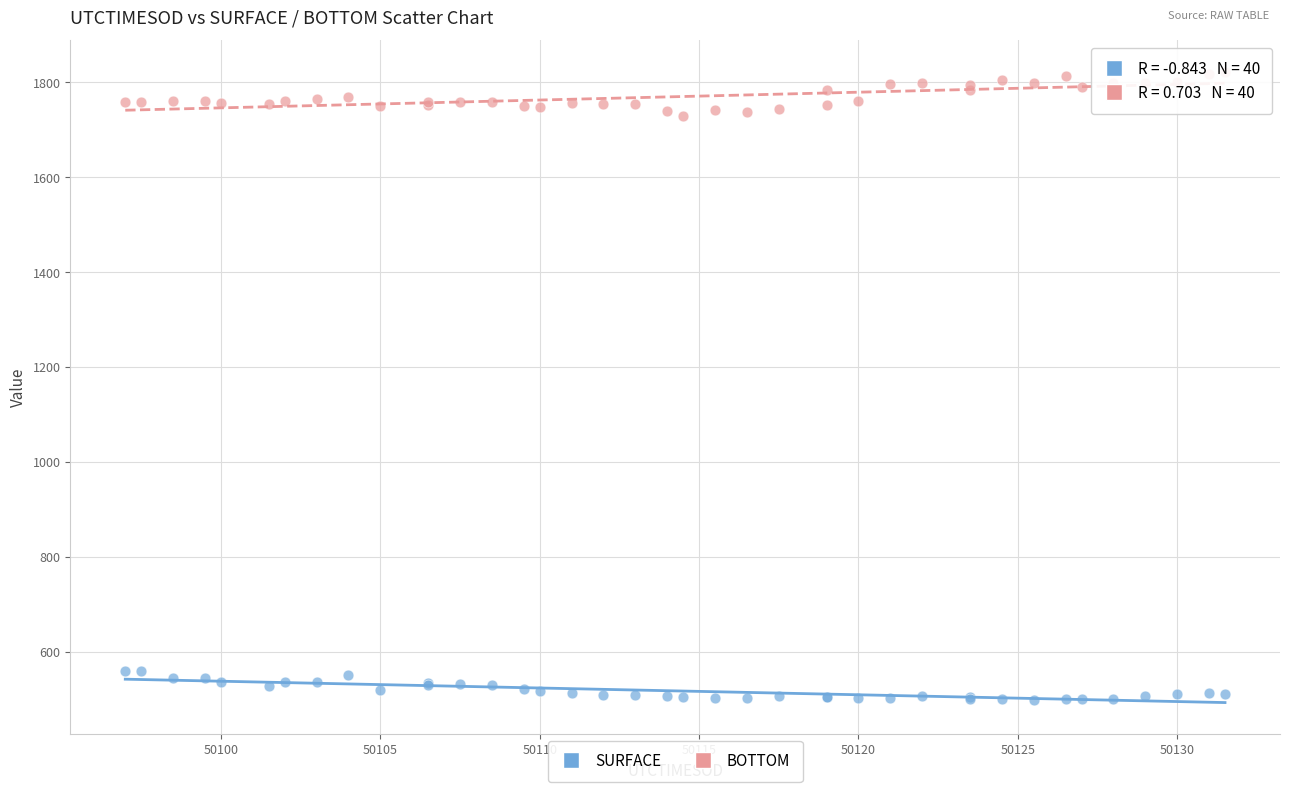

Which series contains the highest Y value?

BOTTOM